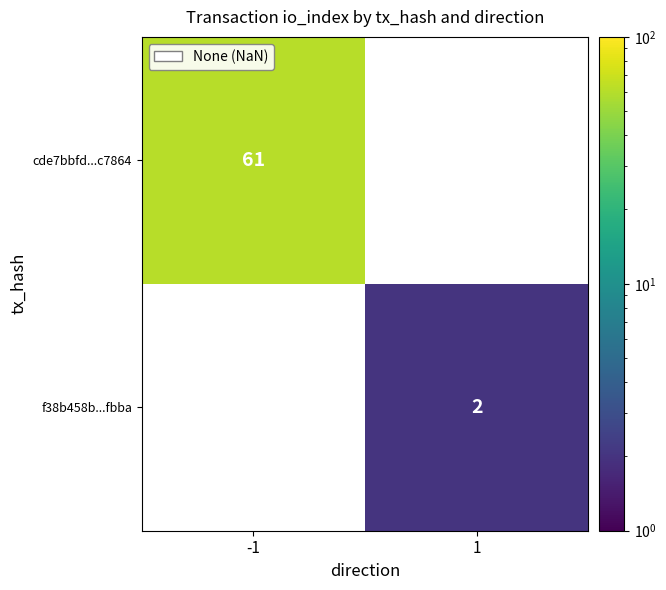

The cde7bbfd...c7864 series shows 61 at -1. True or false?

True